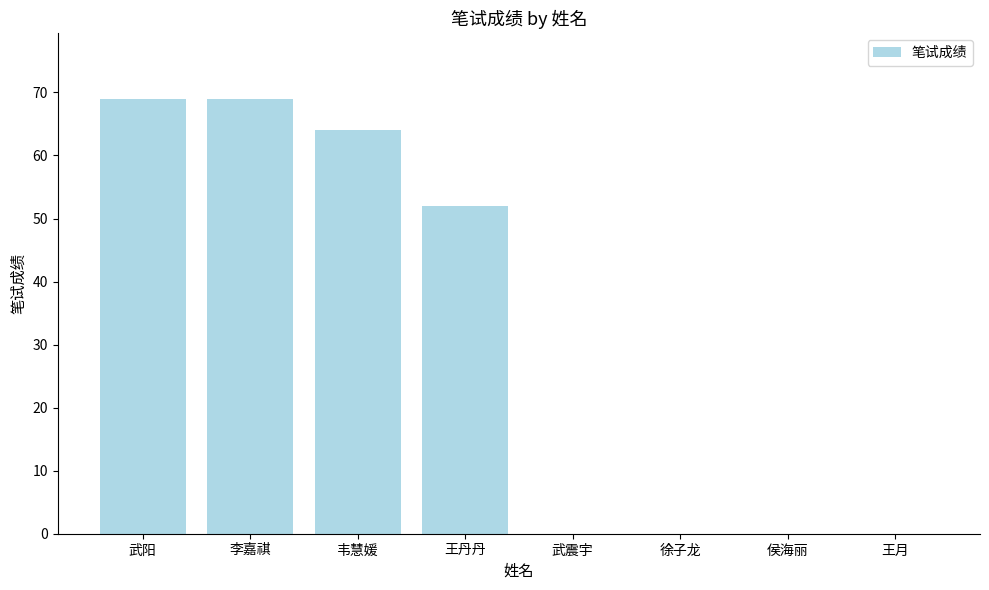

Approximately how many times larger is the value at 武阳 compared to 韦慧媛?

1.1